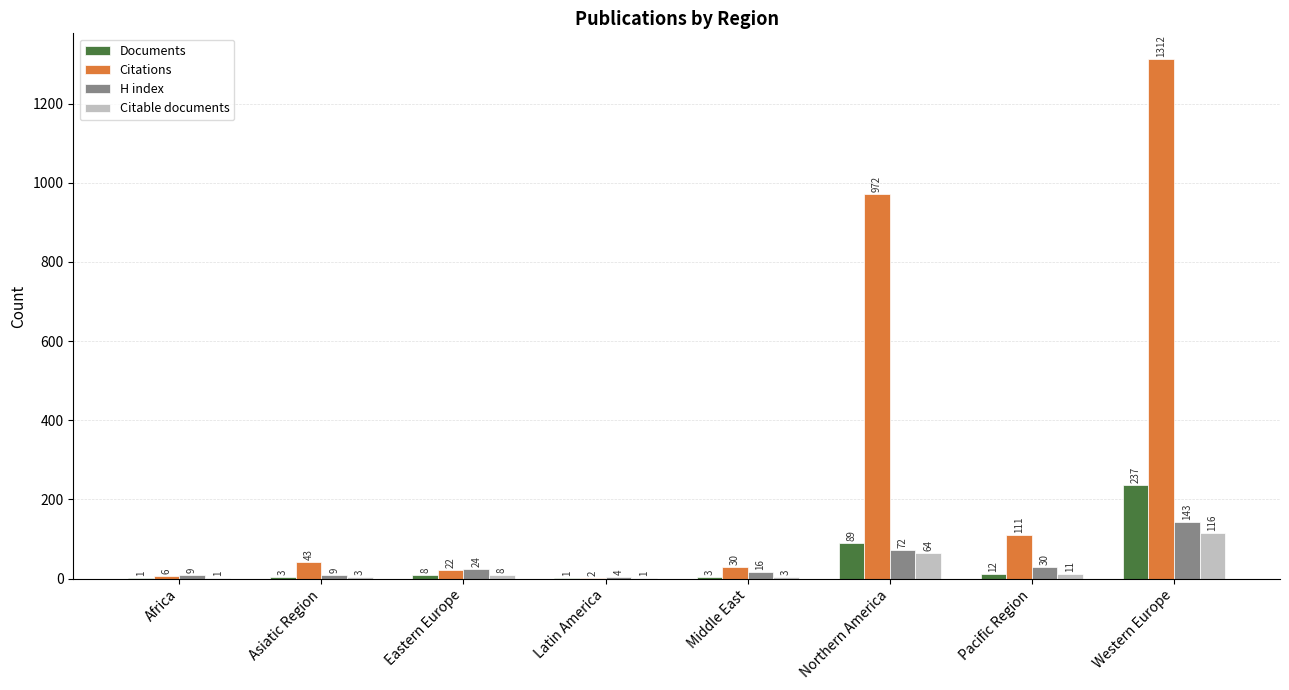

Reading left to right, extract all data points from this chart.

Documents: Africa=1	Asiatic Region=3	Eastern Europe=8	Latin America=1	Middle East=3	Northern America=89	Pacific Region=12	Western Europe=237
Citations: Africa=6	Asiatic Region=43	Eastern Europe=22	Latin America=2	Middle East=30	Northern America=972	Pacific Region=111	Western Europe=1312
H index: Africa=9	Asiatic Region=9	Eastern Europe=24	Latin America=4	Middle East=16	Northern America=72	Pacific Region=30	Western Europe=143
Citable documents: Africa=1	Asiatic Region=3	Eastern Europe=8	Latin America=1	Middle East=3	Northern America=64	Pacific Region=11	Western Europe=116